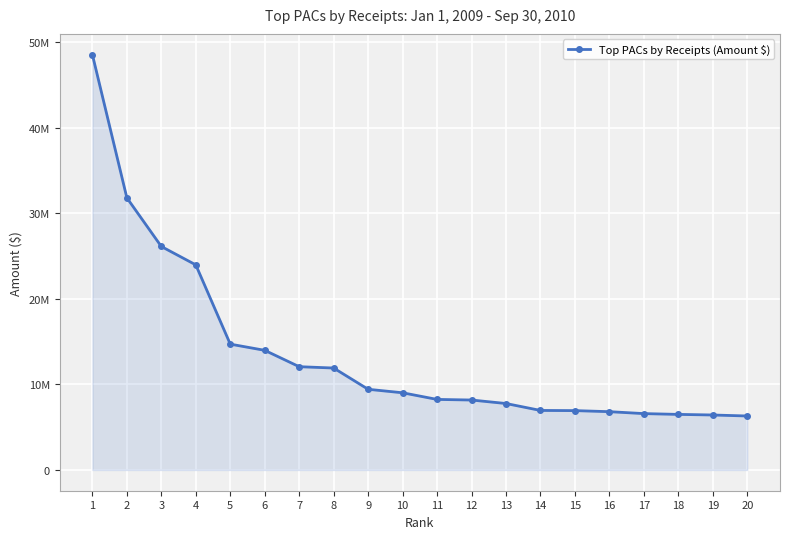

Count the number of values greater than 9027364.

10